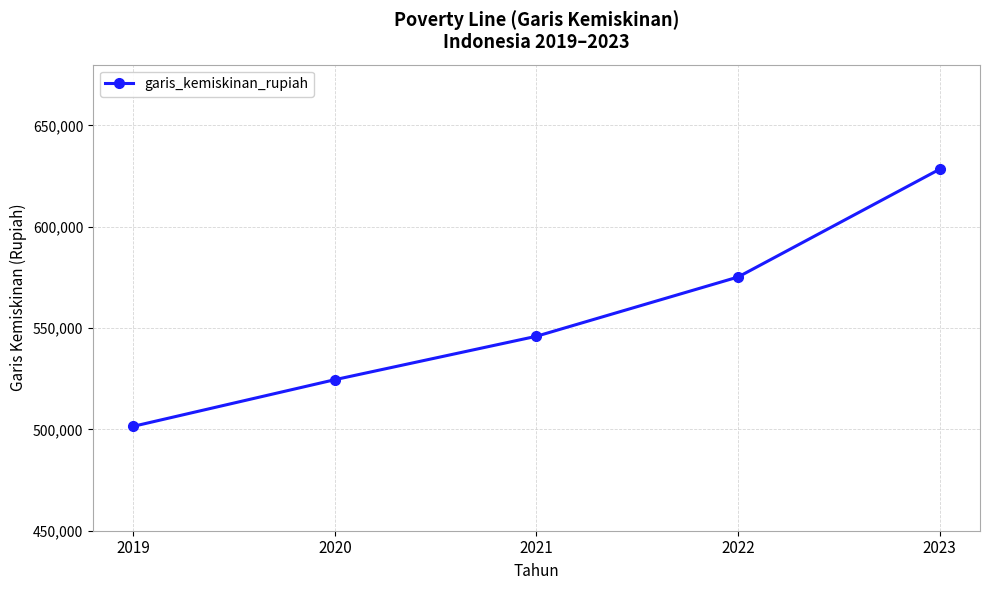

Between 2021 and 2019, which is larger?

2021